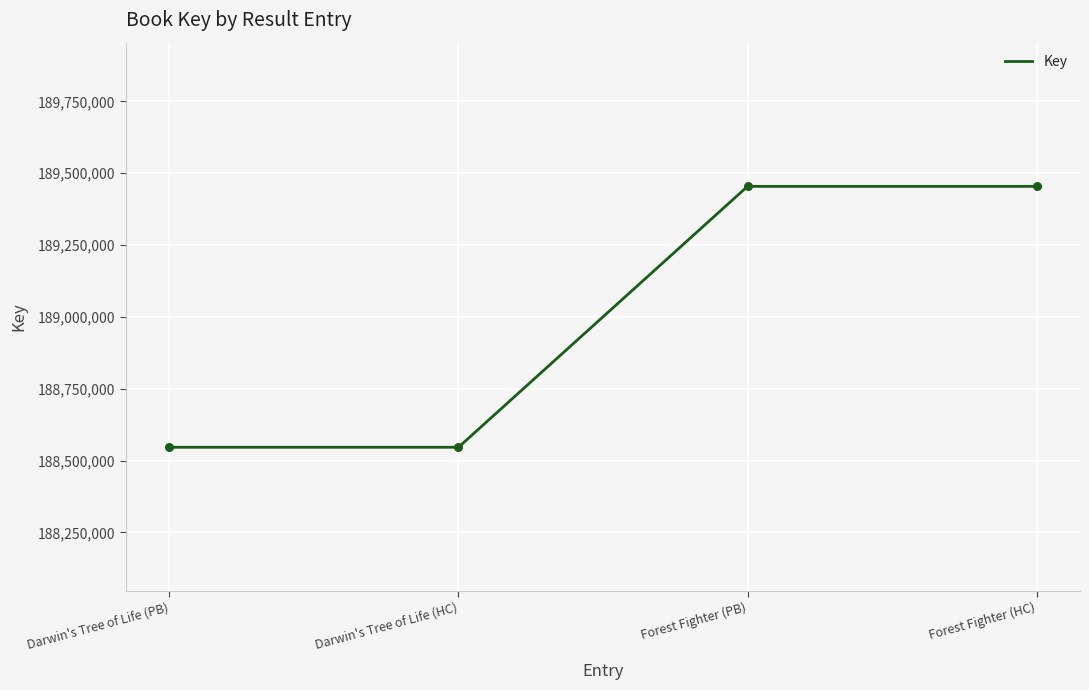

What is the change in value from Darwin's Tree of Life (PB) to Forest Fighter (PB)?

+907787